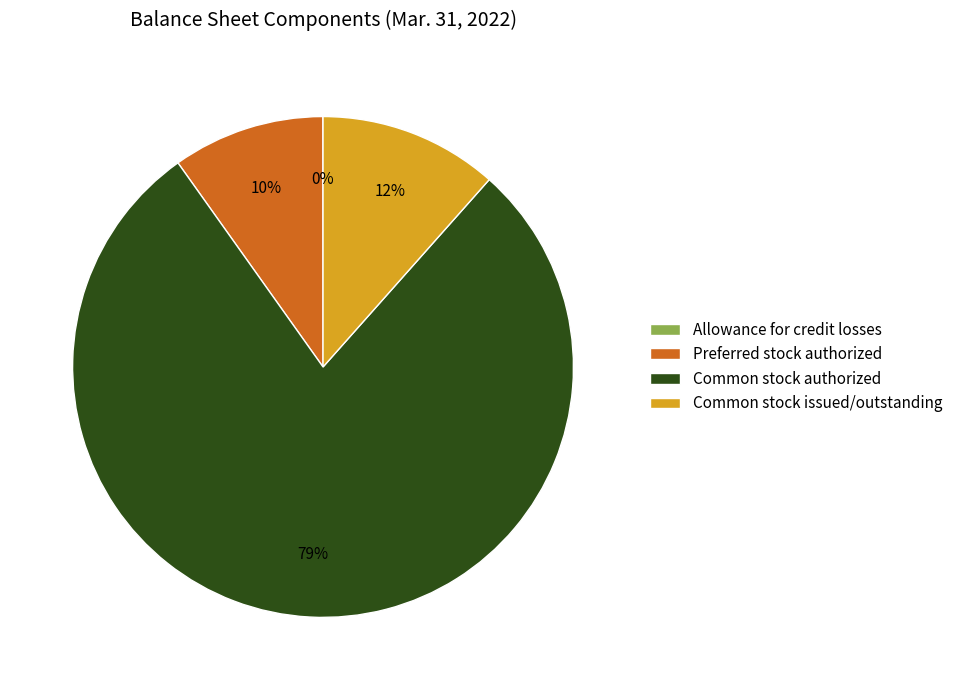

To the nearest percent, what percentage of the pie is Preferred stock authorized?

10%